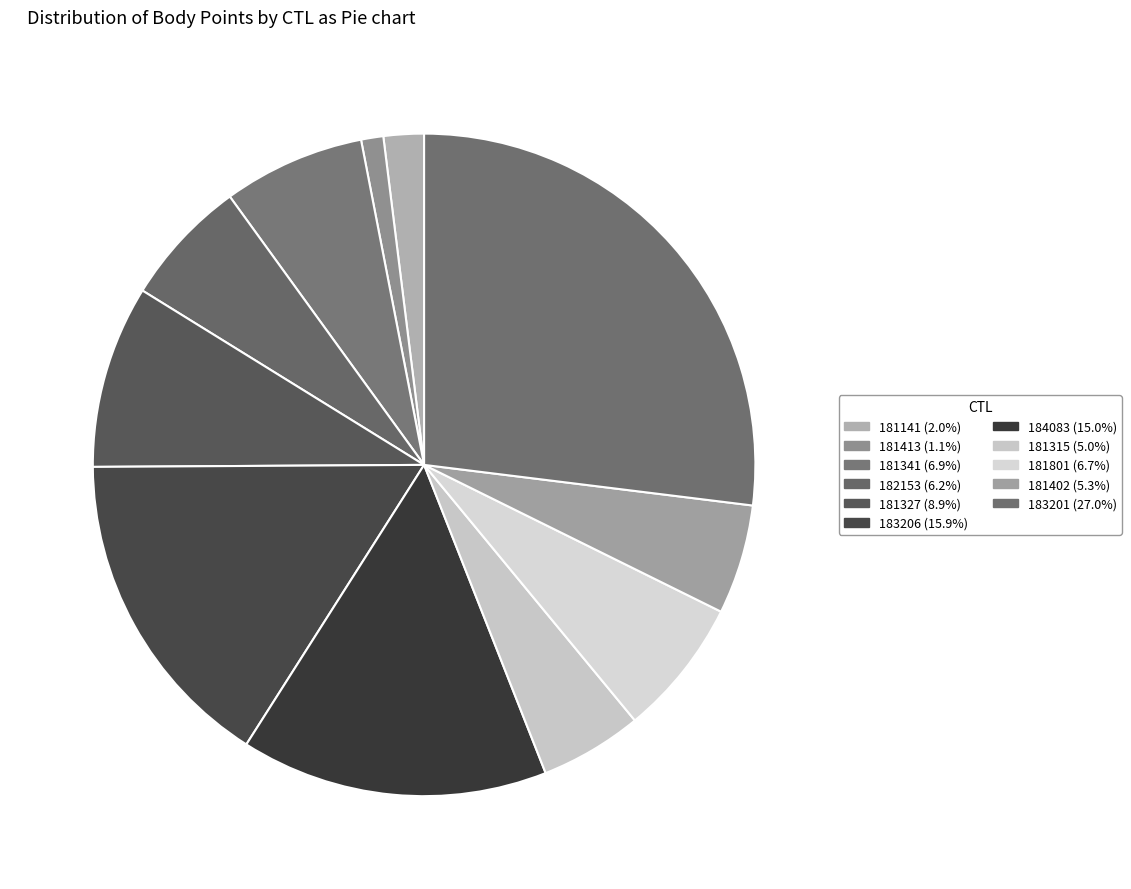

To the nearest percent, what is the combined percentage of 183206 and 184083?

31%